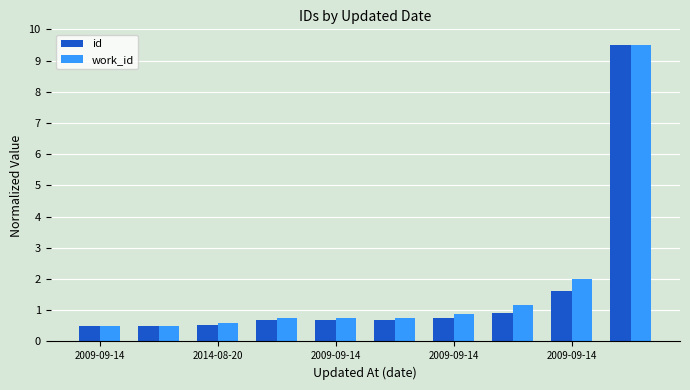

What is the minimum value shown in the chart?

0.5